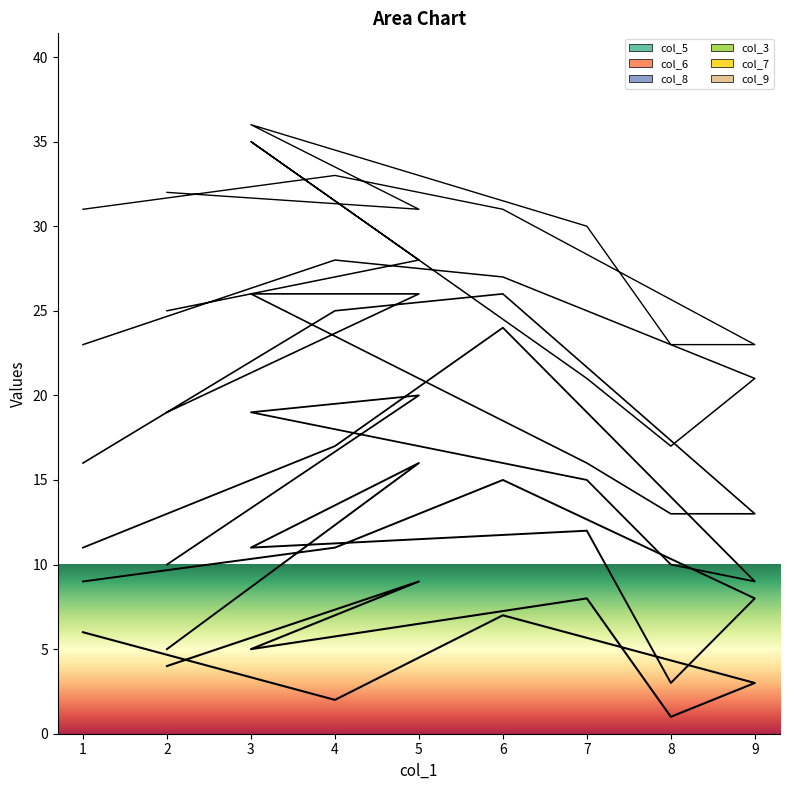

Rank the series by their maximum value, from lowest to highest.

col_5, col_6, col_8, col_3, col_7, col_9